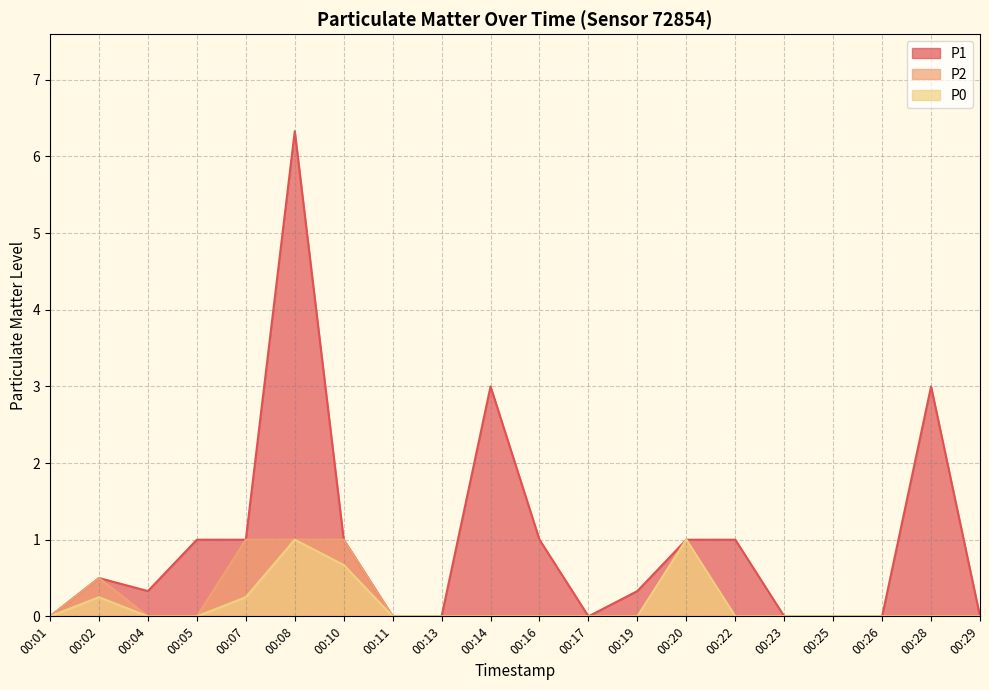

Reading left to right, transcribe all the data shown in this chart.

P1: 0.0	0.5	0.3	1.0	1.0	6.3	1.0	0.0	0.0	3.0	1.0	0.0	0.3	1.0	1.0	0.0	0.0	0.0	3.0	0.0
P2: 0.0	0.5	0.0	0.0	1.0	1.0	1.0	0.0	0.0	0.0	0.0	0.0	0.0	1.0	0.0	0.0	0.0	0.0	0.0	0.0
P0: 0.0	0.2	0.0	0.0	0.2	1.0	0.7	0.0	0.0	0.0	0.0	0.0	0.0	1.0	0.0	0.0	0.0	0.0	0.0	0.0